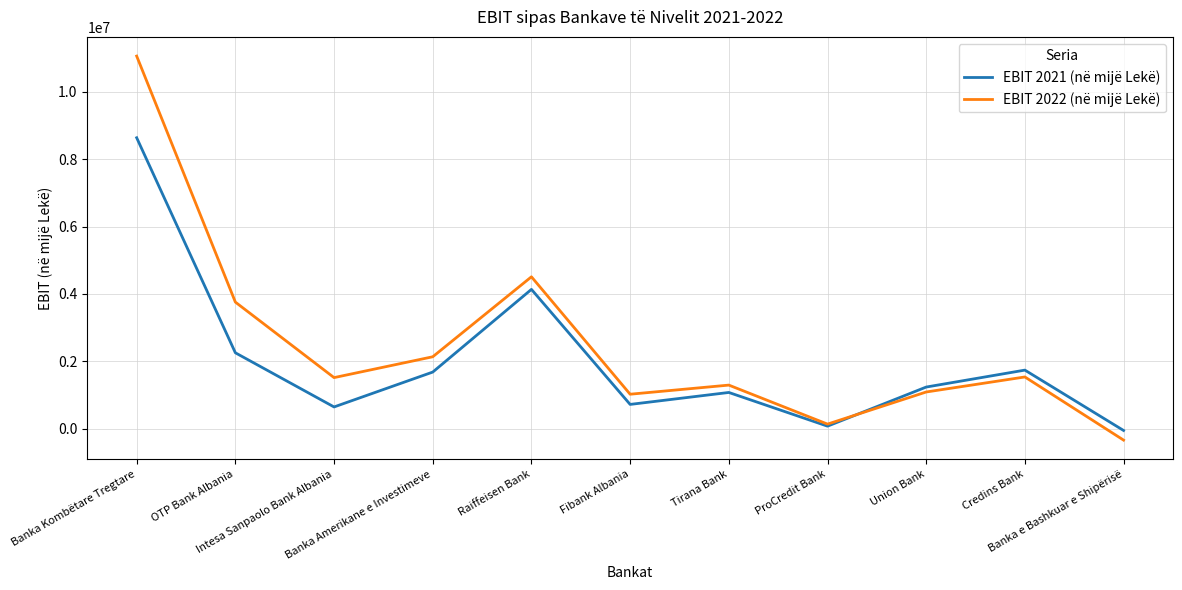

Which series has the largest total across all categories?

EBIT 2022 (në mijë Lekë)